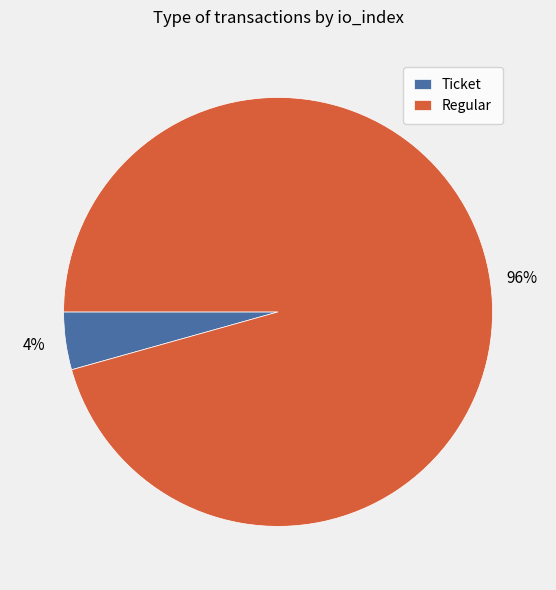

How many slices are in this pie chart?

2